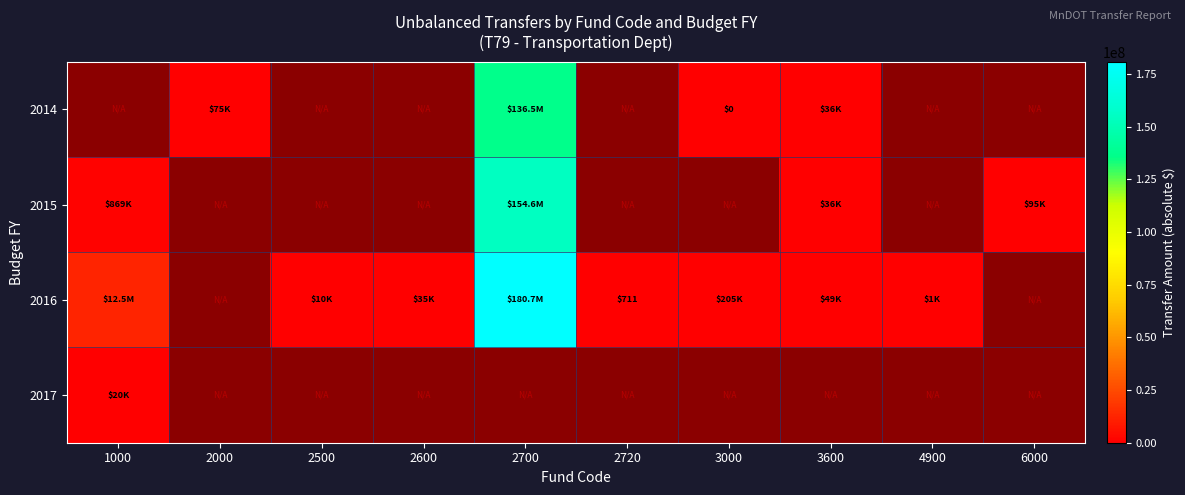

Where is 2016 nearest to the value 90363082?

1000